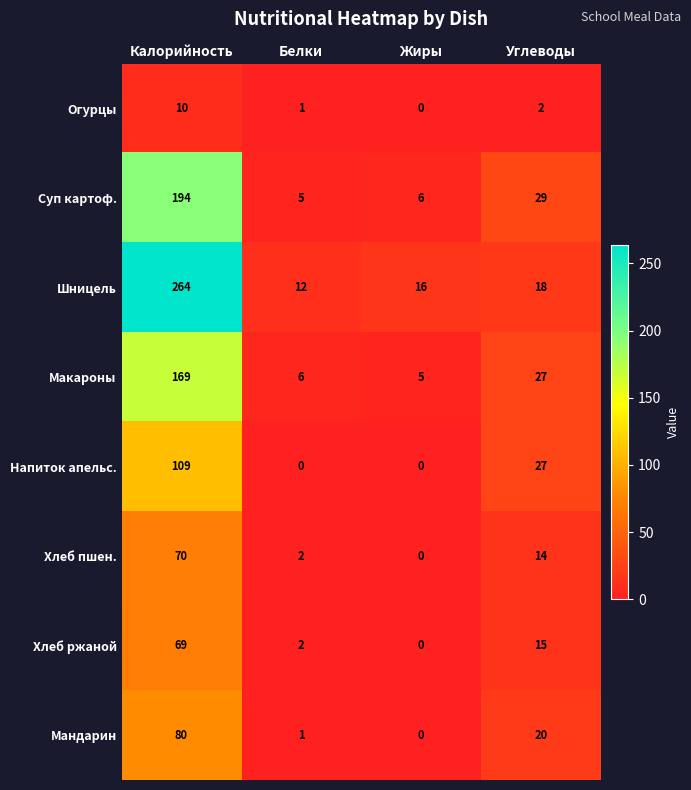

At which label is Мандарин closest to 40?

Углеводы